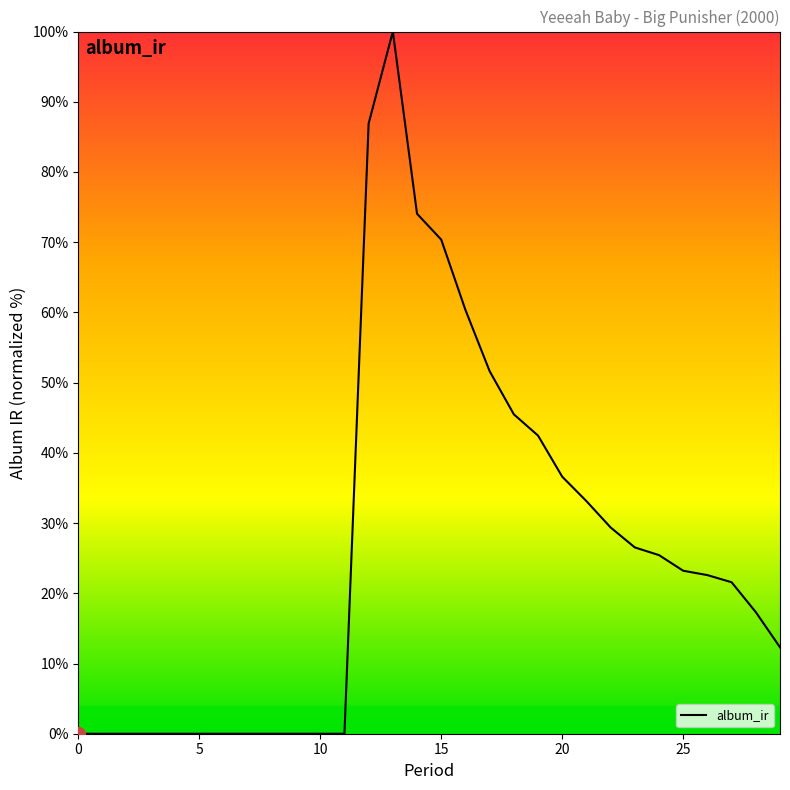

What is the maximum value shown in the chart?

100.0